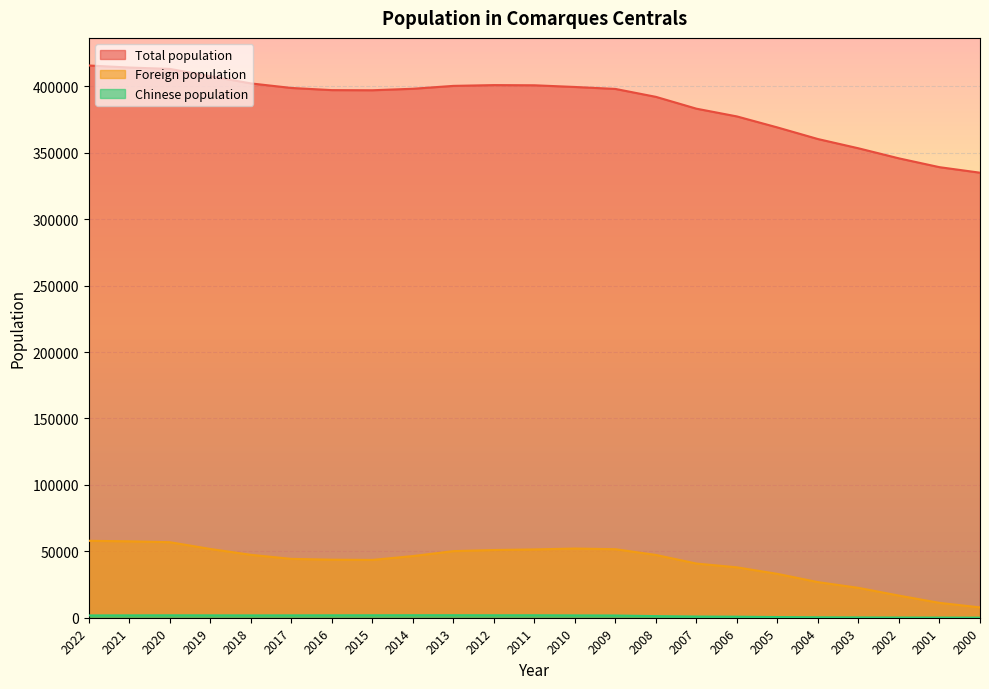

Rank the series by their maximum value, from highest to lowest.

Total population, Foreign population, Chinese population